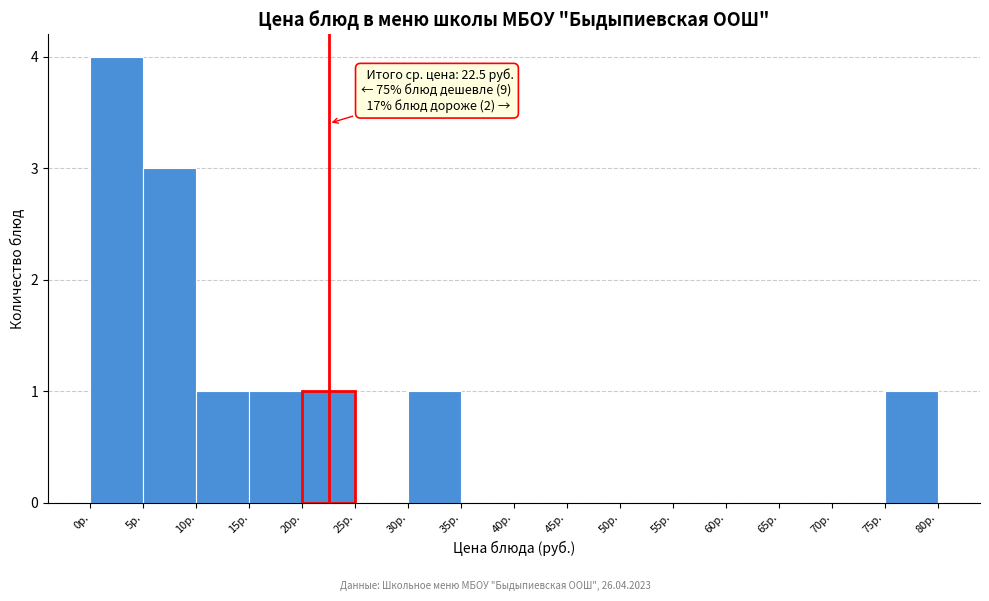

Over which range of the x-axis is the bar tallest?

0 to 5